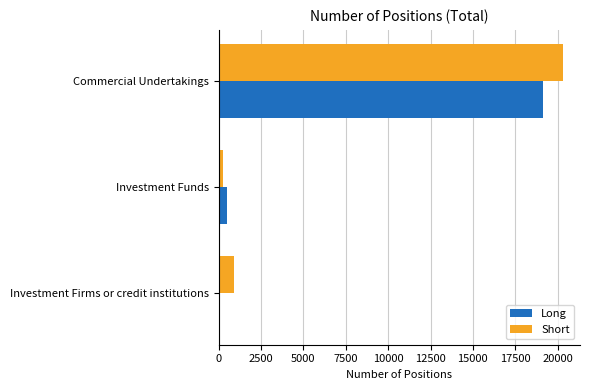

Which series has the widest spread of values?

Short